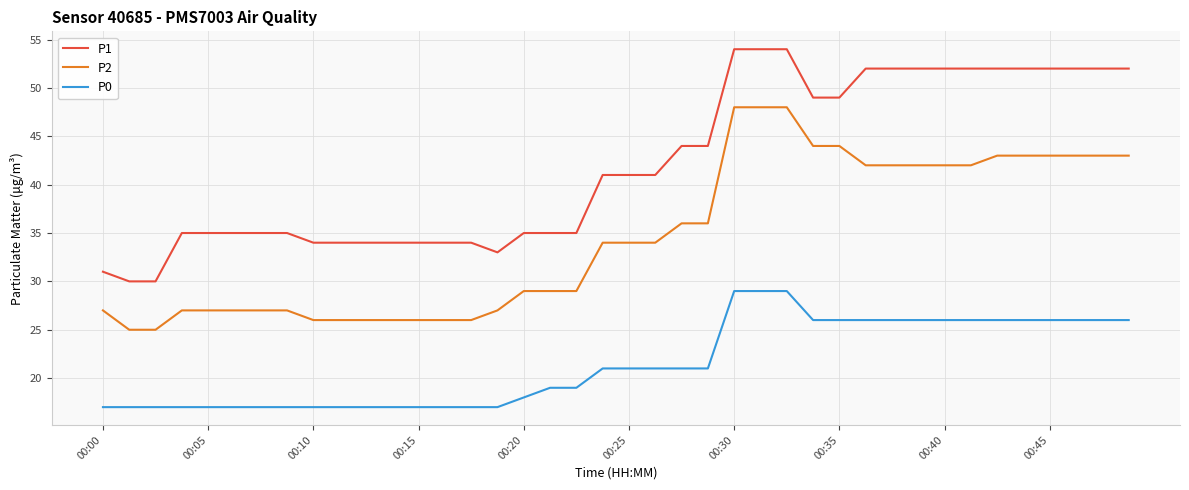

True or false: P0 and P1 cross at least once.

False